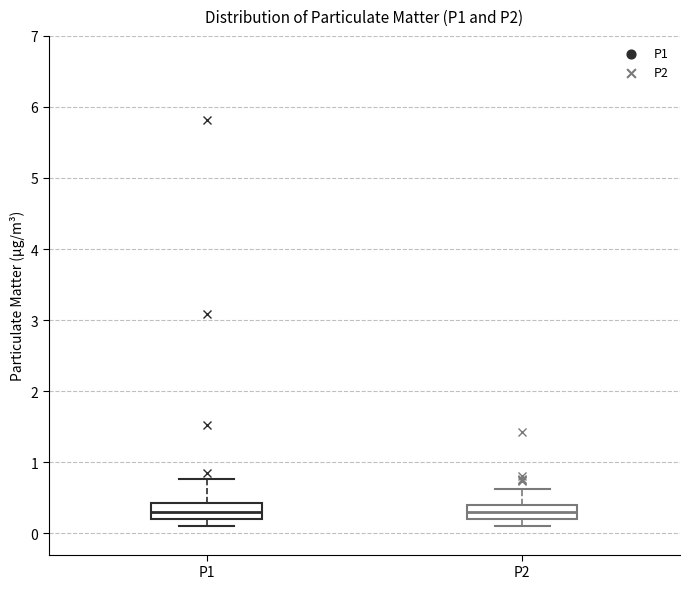

Reading left to right, transcribe this box plot: for each box, give where its median line is, the range the box spans, and where its two whiskers end, as read against the y-axis. The values are not printed on the chart, so give them approximately, as read against the axis.

P1: median 0.3, box 0.2 to 0.4, whiskers 0.1 to 0.8
P2: median 0.3, box 0.2 to 0.4, whiskers 0.1 to 0.6